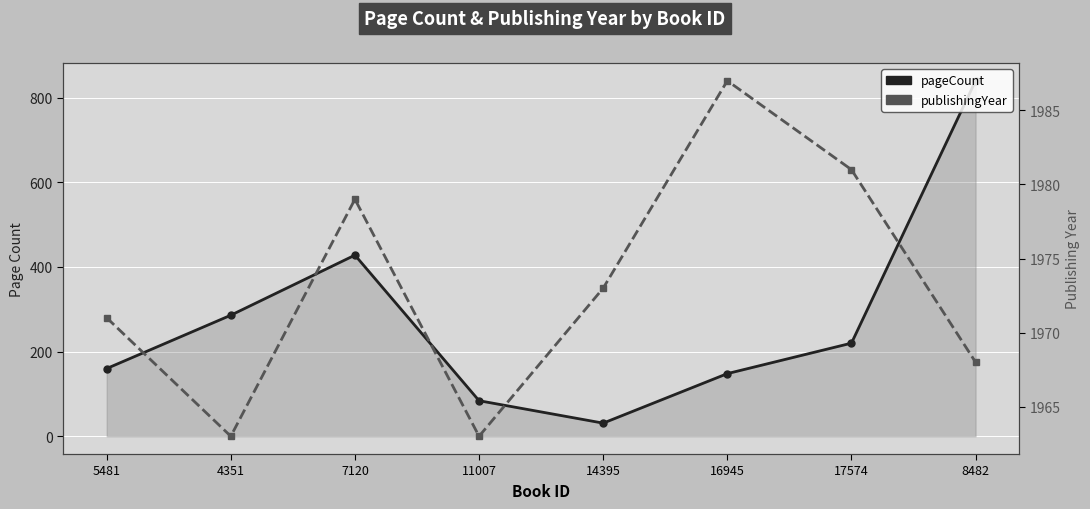

Does the chart display data point markers on the line(s)?

Yes